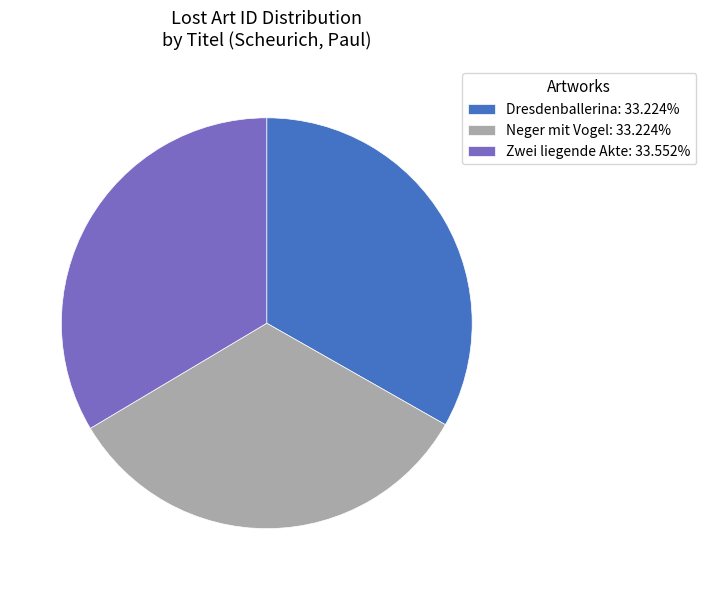

Do Zwei liegende Akte: 33.552% and Neger mit Vogel: 33.224% together represent more than half of the pie?

Yes